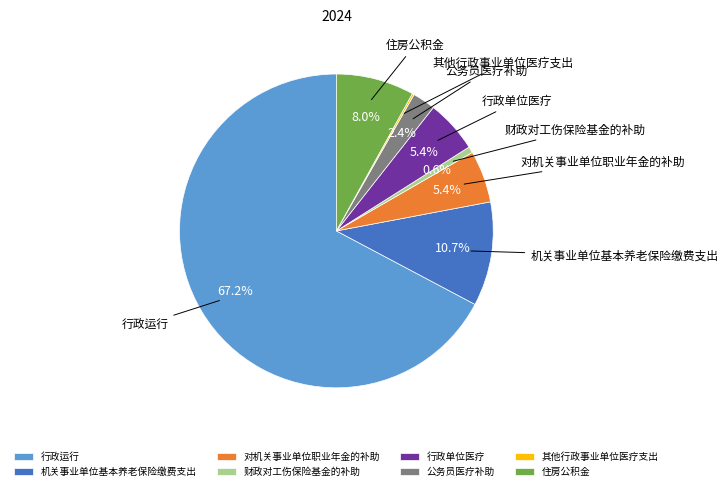

What portion of the pie excludes 对机关事业单位职业年金的补助?

94.6%